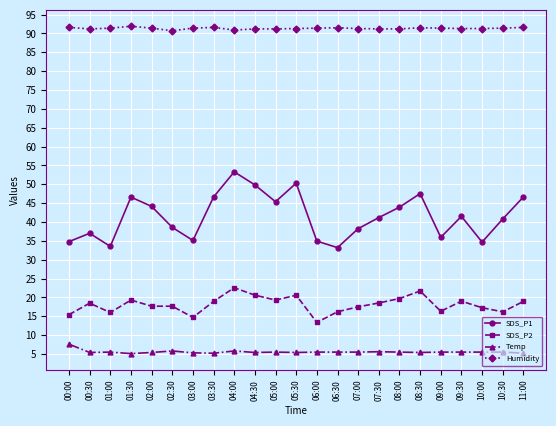

What is the label of the 9th point from the left?

04:00